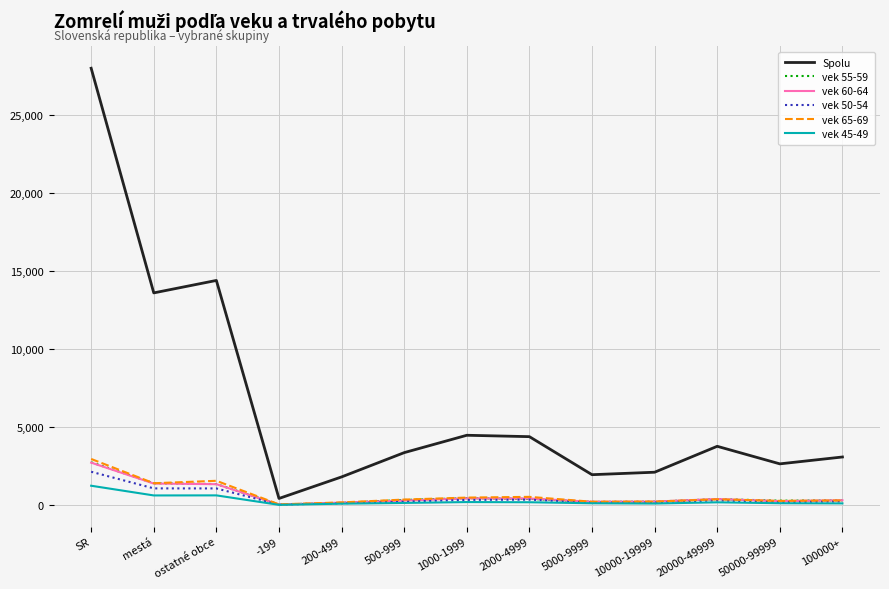

Which series has the largest range (max minus min)?

Spolu